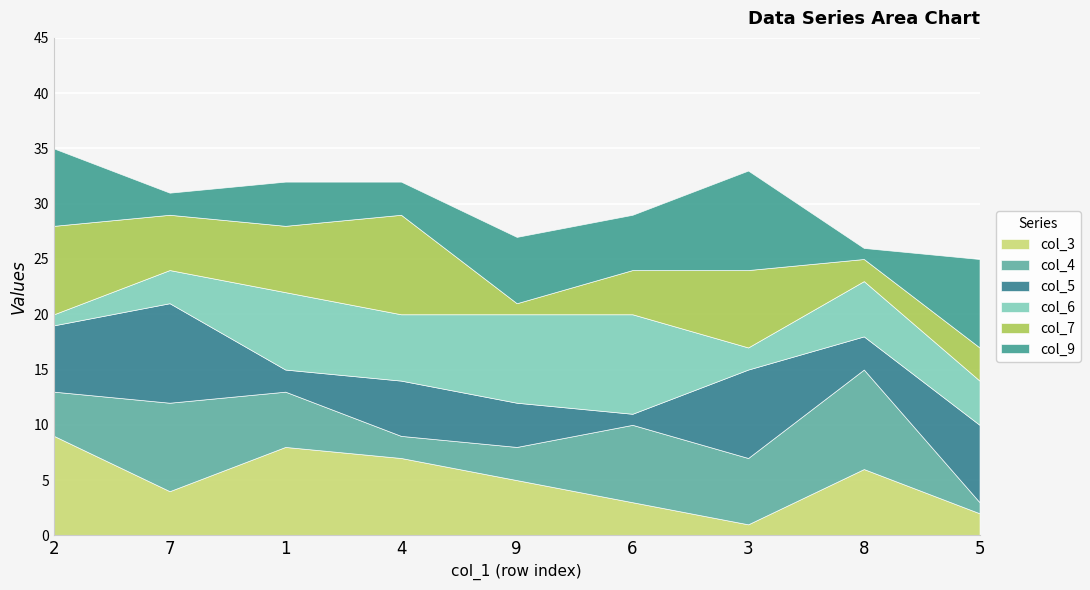

Count the number of data series in this chart.

6